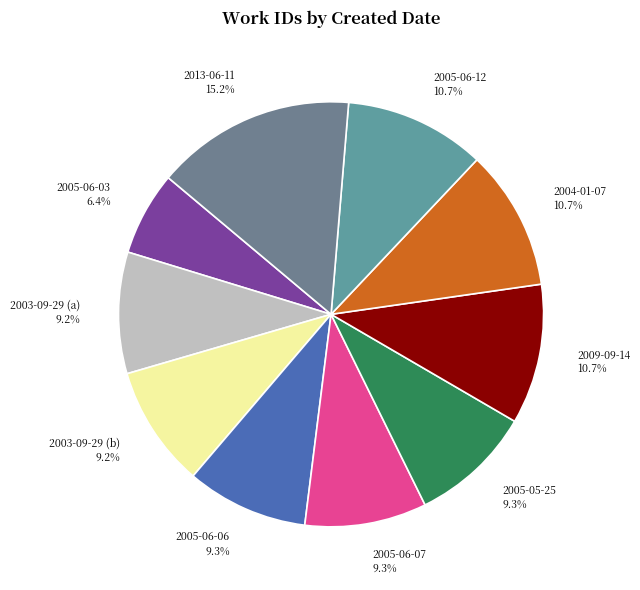

How many segments does this pie chart have?

10